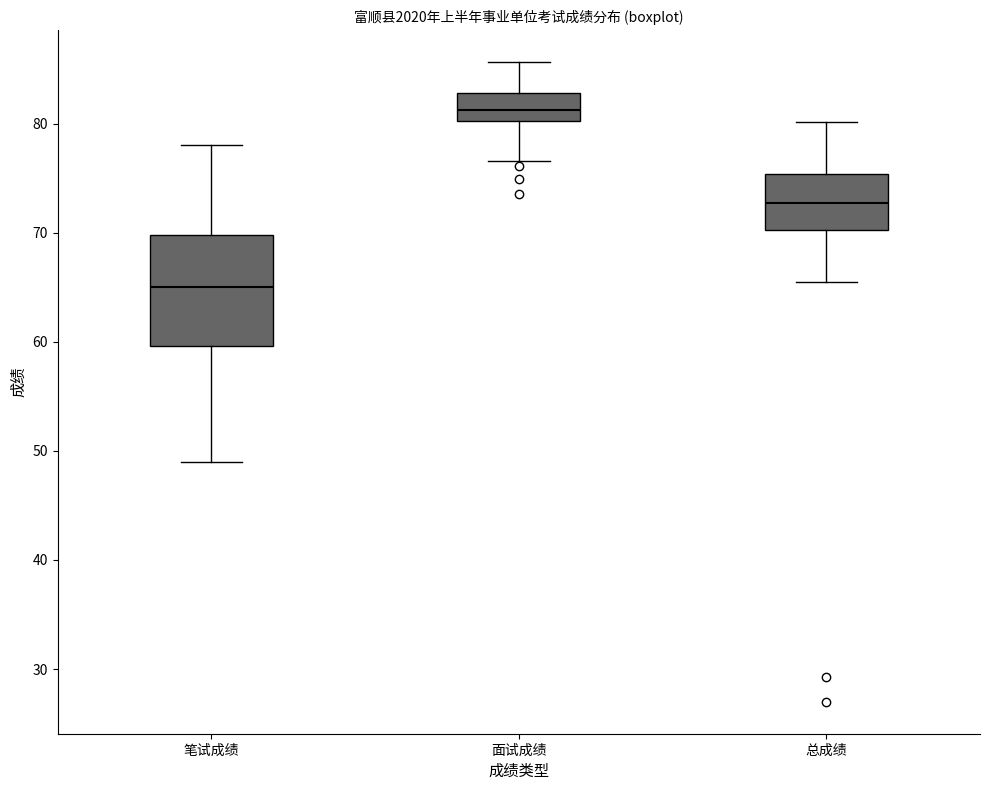

Reading left to right, transcribe this box plot: for each box, give where its median line is, the range the box spans, and where its two whiskers end, as read against the y-axis. The values are not printed on the chart, so give them approximately, as read against the axis.

笔试成绩: median 65, box 60 to 70, whiskers 49 to 78
面试成绩: median 81, box 80 to 83, whiskers 77 to 86
总成绩: median 73, box 70 to 75, whiskers 66 to 80